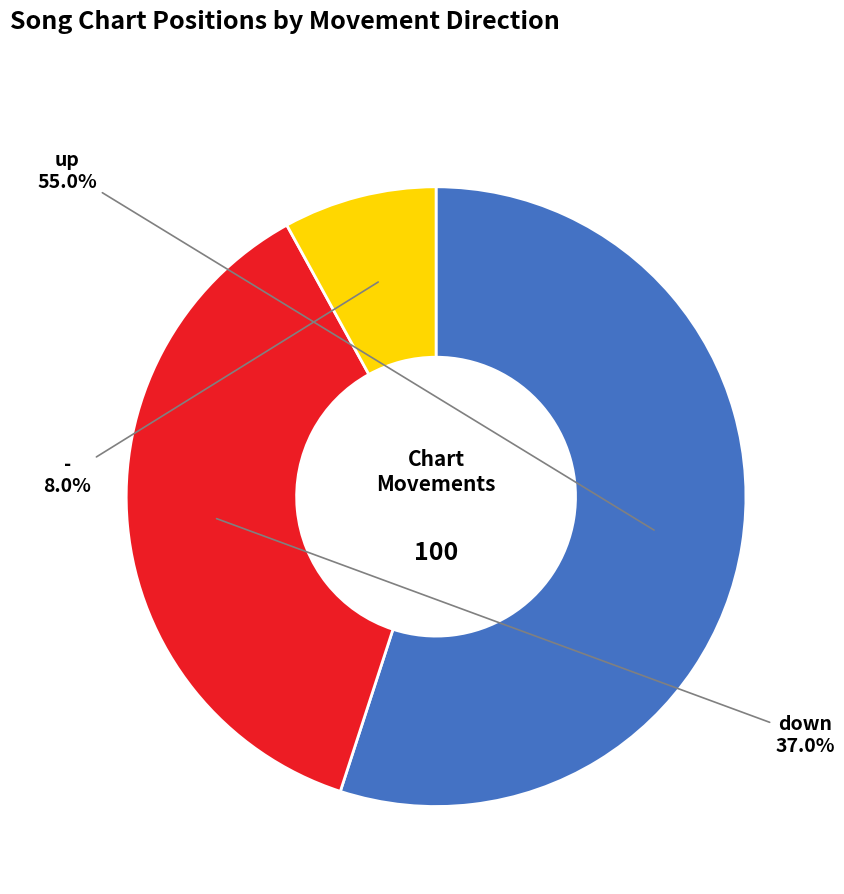

Does any single category account for the majority?

Yes